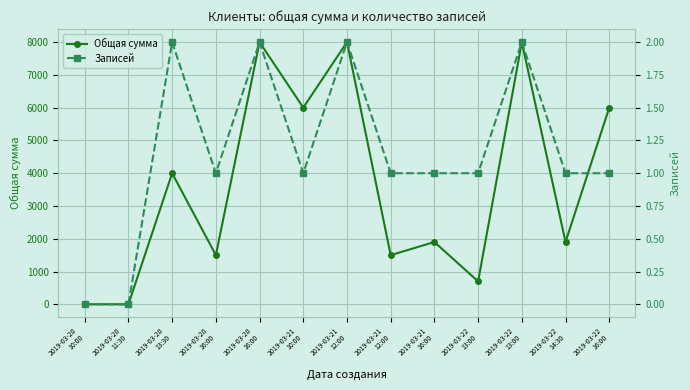

How many lines are shown in the chart?

2